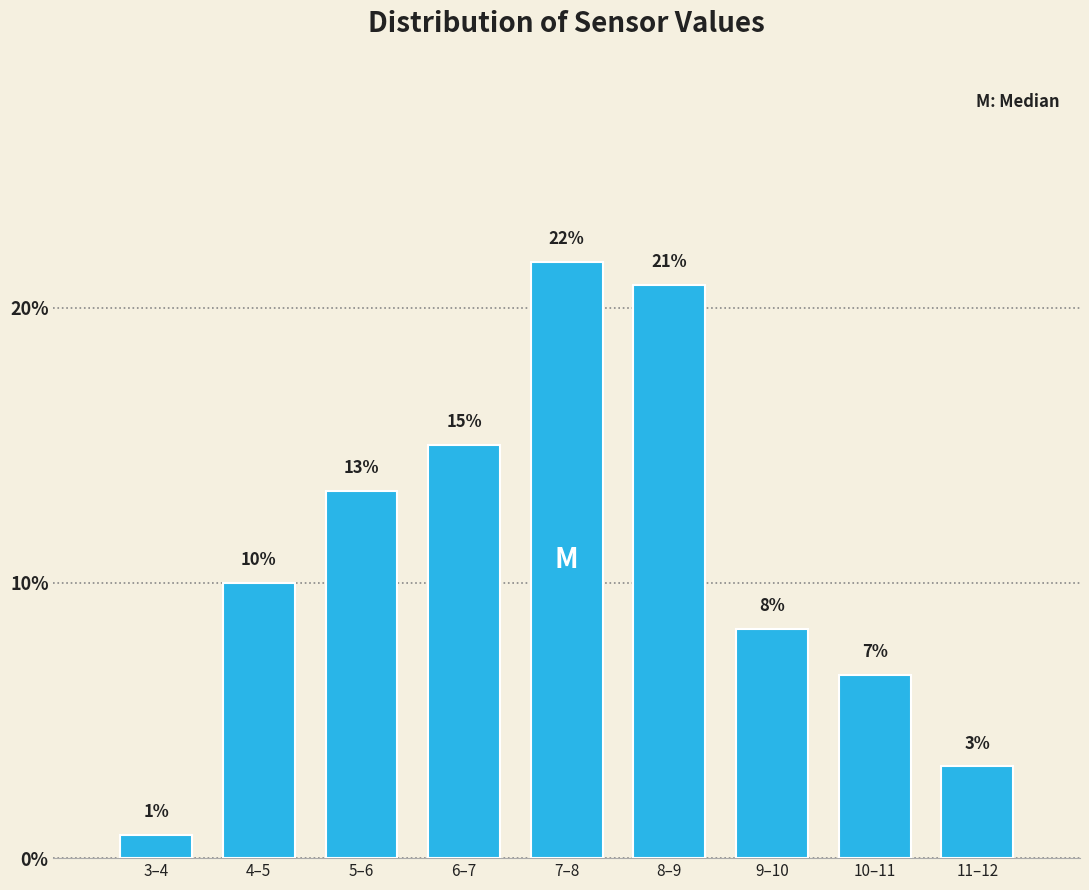

How many bars are there in total?

9